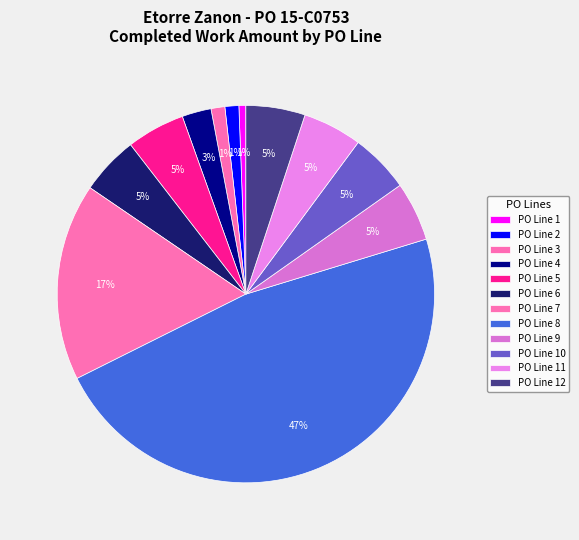

How many segments does this pie chart have?

12